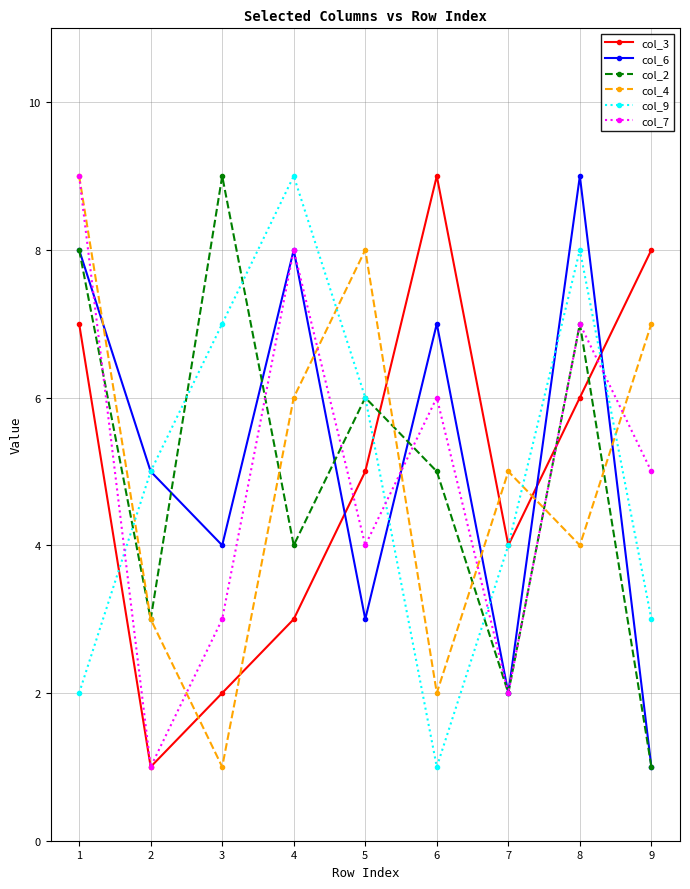

List the labels in order of col_4 value, largest first.

1, 5, 9, 4, 7, 8, 2, 6, 3